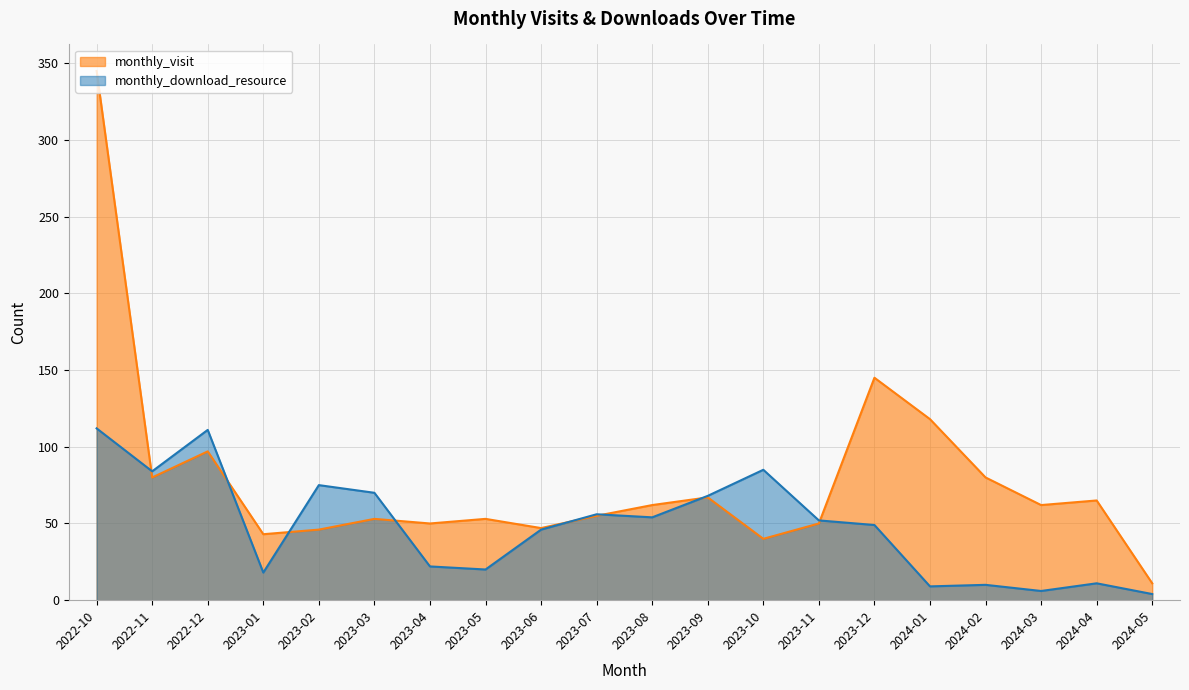

In monthly_download_resource, how many points are lower than both neighbors (excluding endpoints)?

6